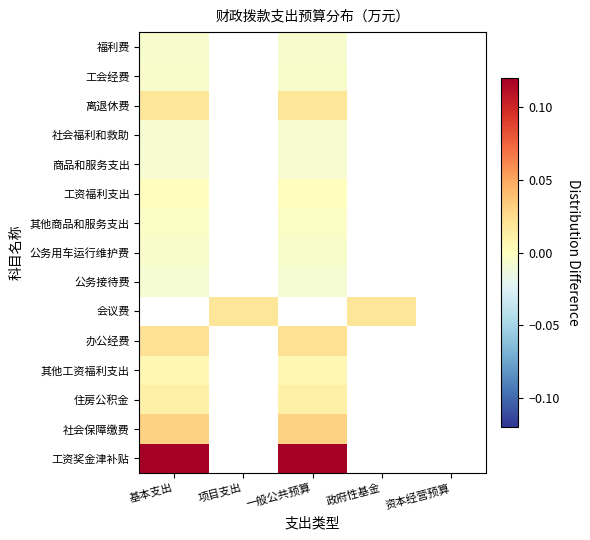

Is the value of 工资福利支出 at 一般公共预算 greater than the value of 办公经费 at 一般公共预算?

No